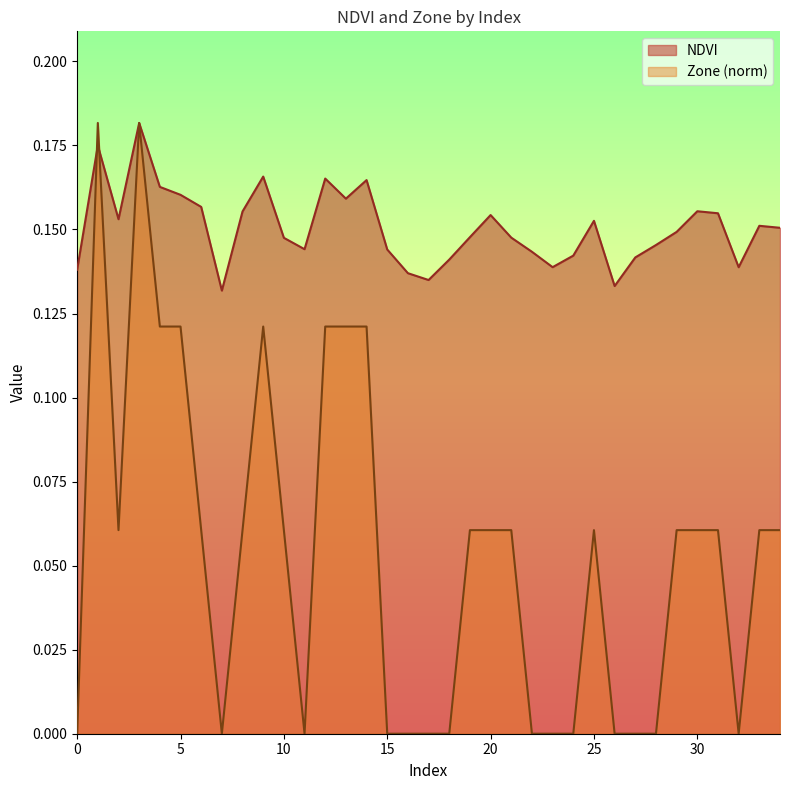

How many distinct data groups are displayed?

2